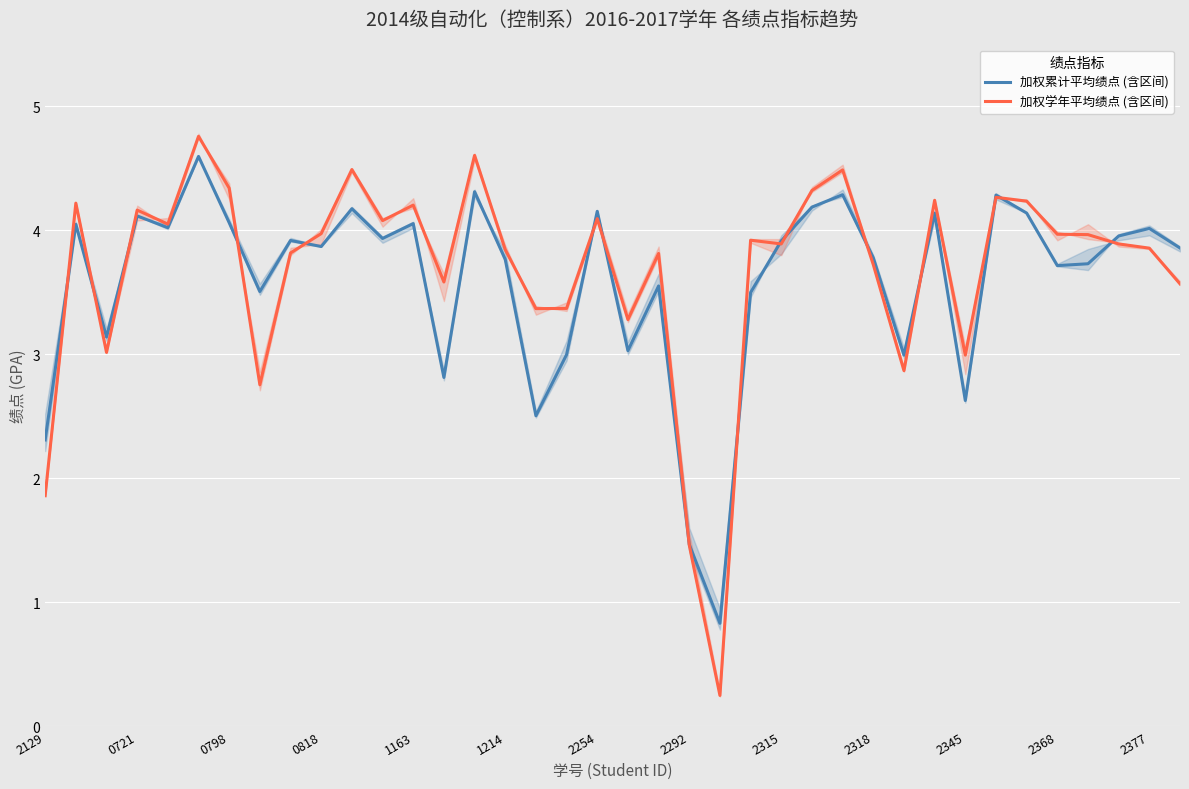

What is the difference between the maximum and minimum values in the 加权学年平均绩点 (含区间) series?

4.5